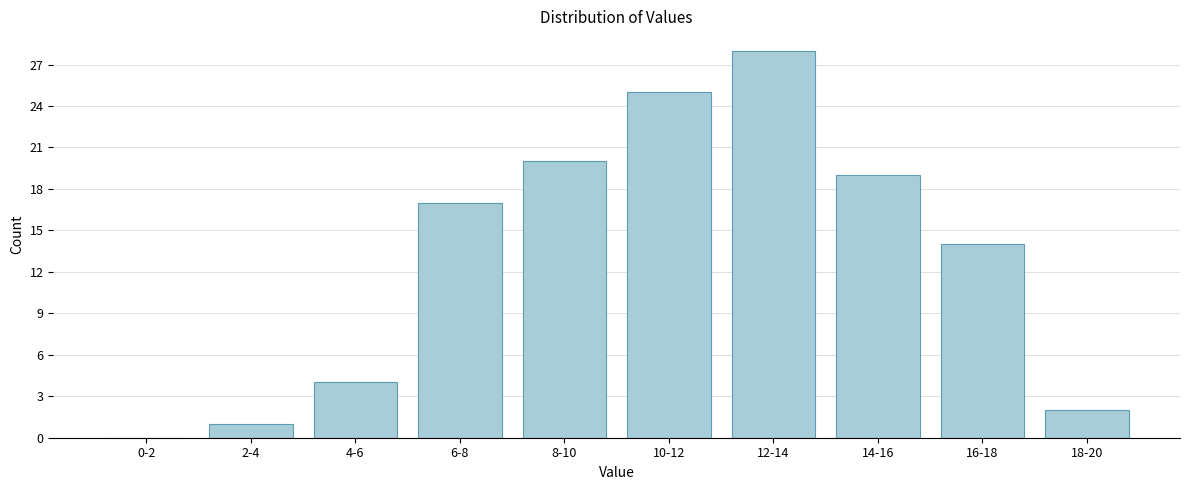

Reading right to left, extract all data points from this chart.

18-20=2	16-18=14	14-16=19	12-14=28	10-12=25	8-10=20	6-8=17	4-6=4	2-4=1	0-2=0